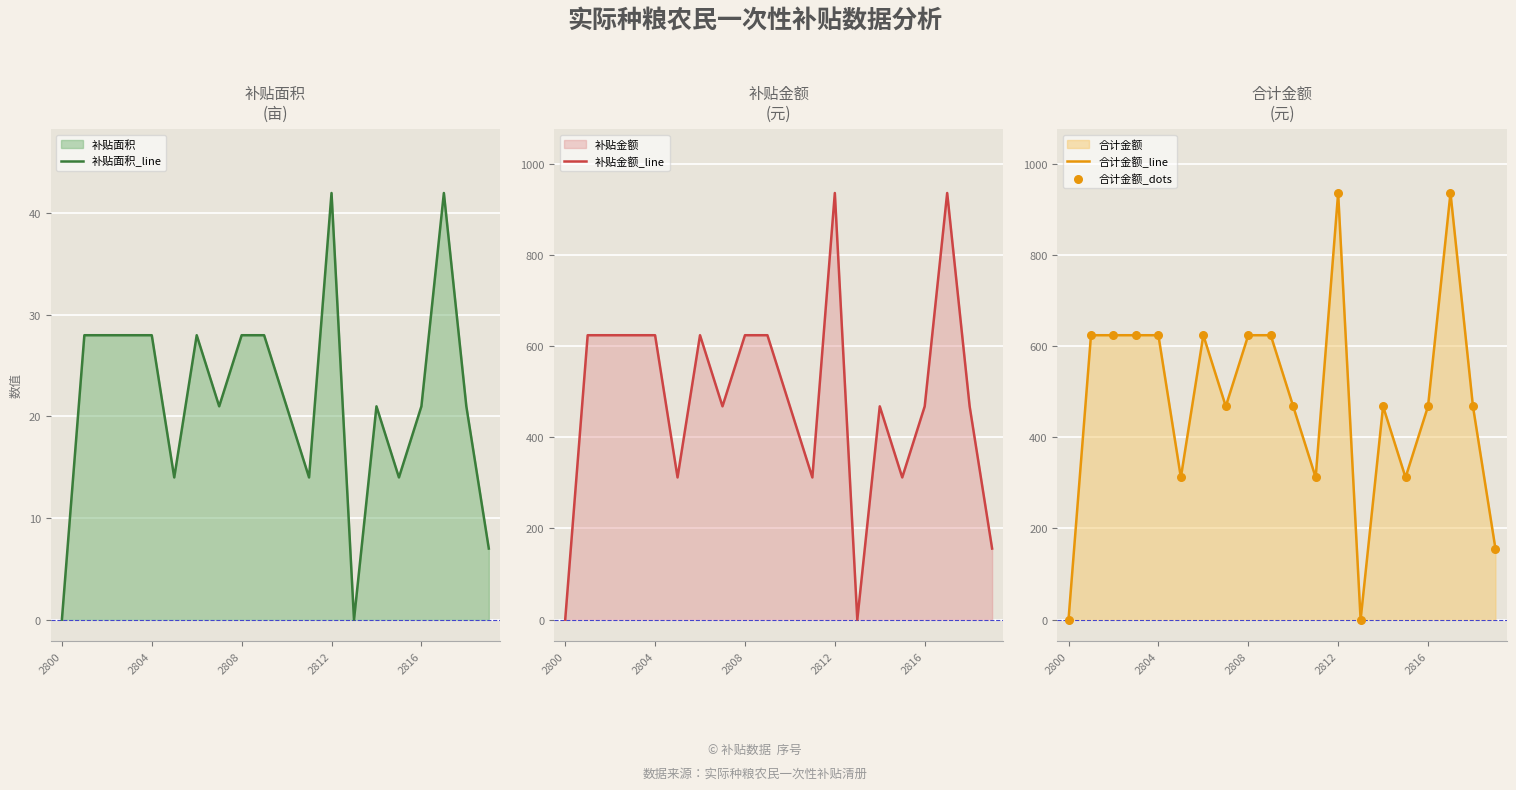

At how many categories does at least one series exceed 135?

18